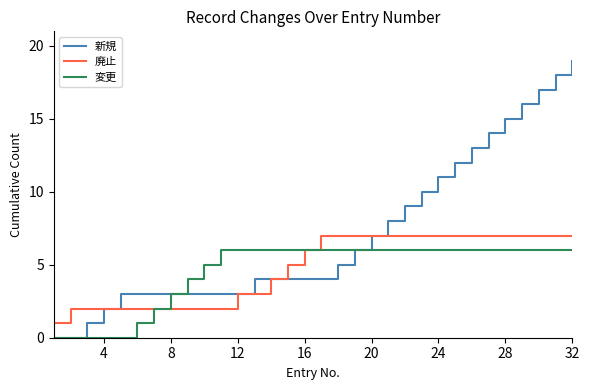

What is the highest value of the 廃止 series?

7